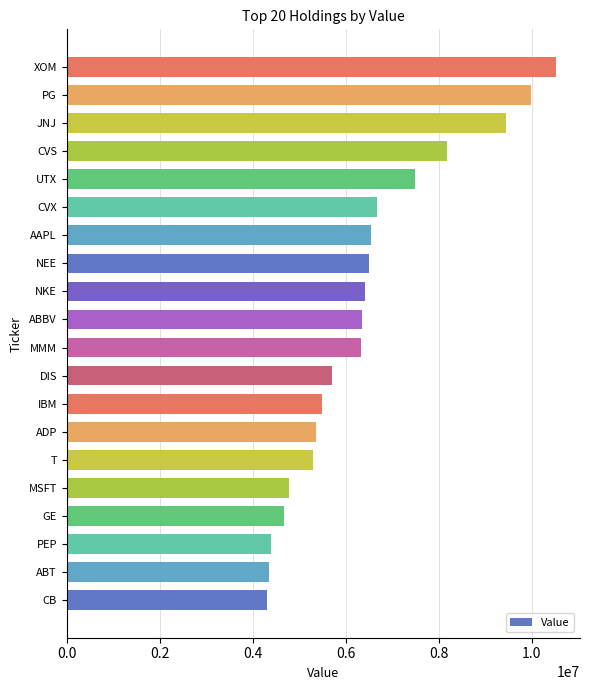

How many bars are there in total?

20